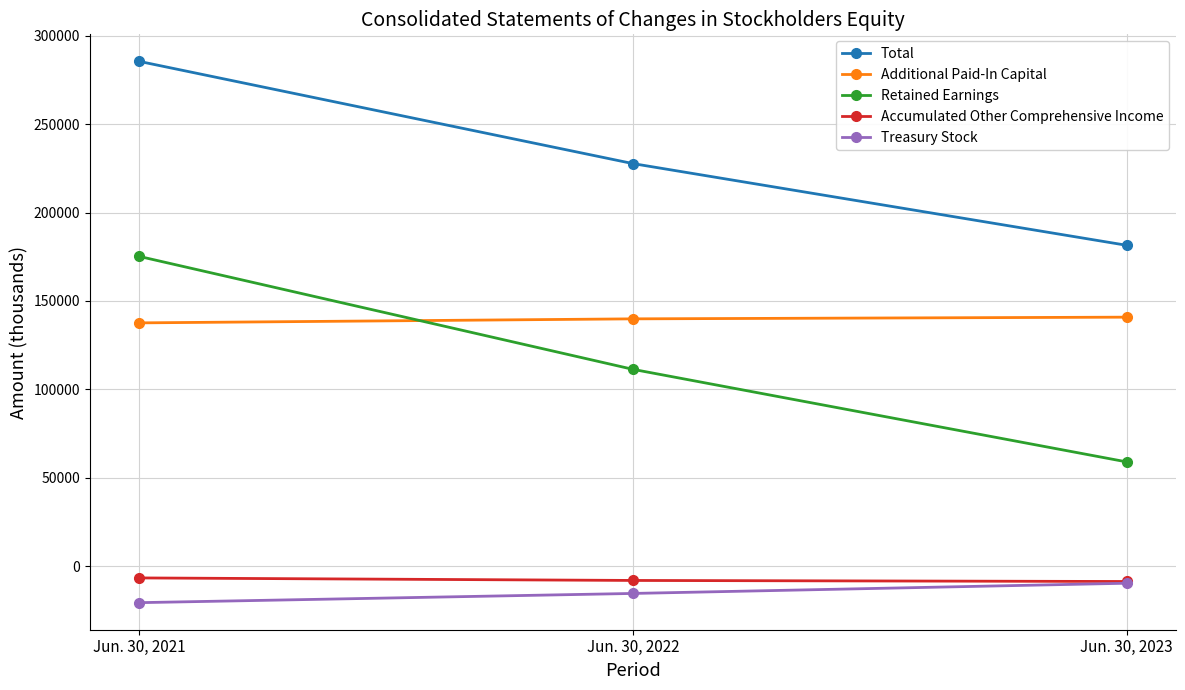

What is the value of the Additional Paid-In Capital point at the 3rd from the left?

140810